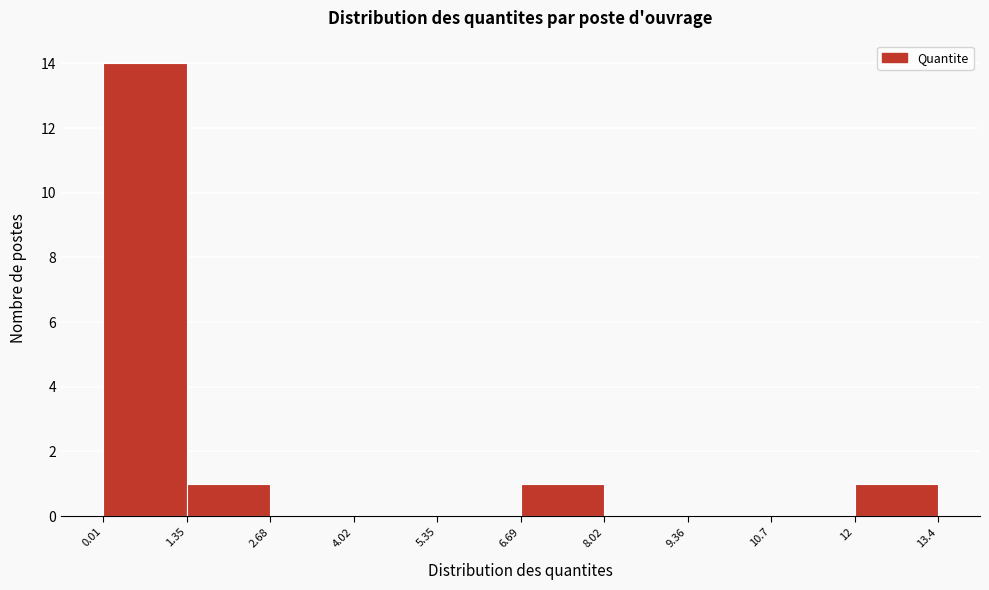

Reading left to right, transcribe this chart: for each bar, give the range it covers on the x-axis and its height. The values are not printed on the chart, so give them approximately, as read against the axis.

0.01 to 1.35: 14
1.35 to 2.68: 1
2.68 to 4.02: 0
4.02 to 5.35: 0
5.35 to 6.69: 0
6.69 to 8.02: 1
8.02 to 9.36: 0
9.36 to 10.7: 0
10.7 to 12: 0
12 to 13.4: 1